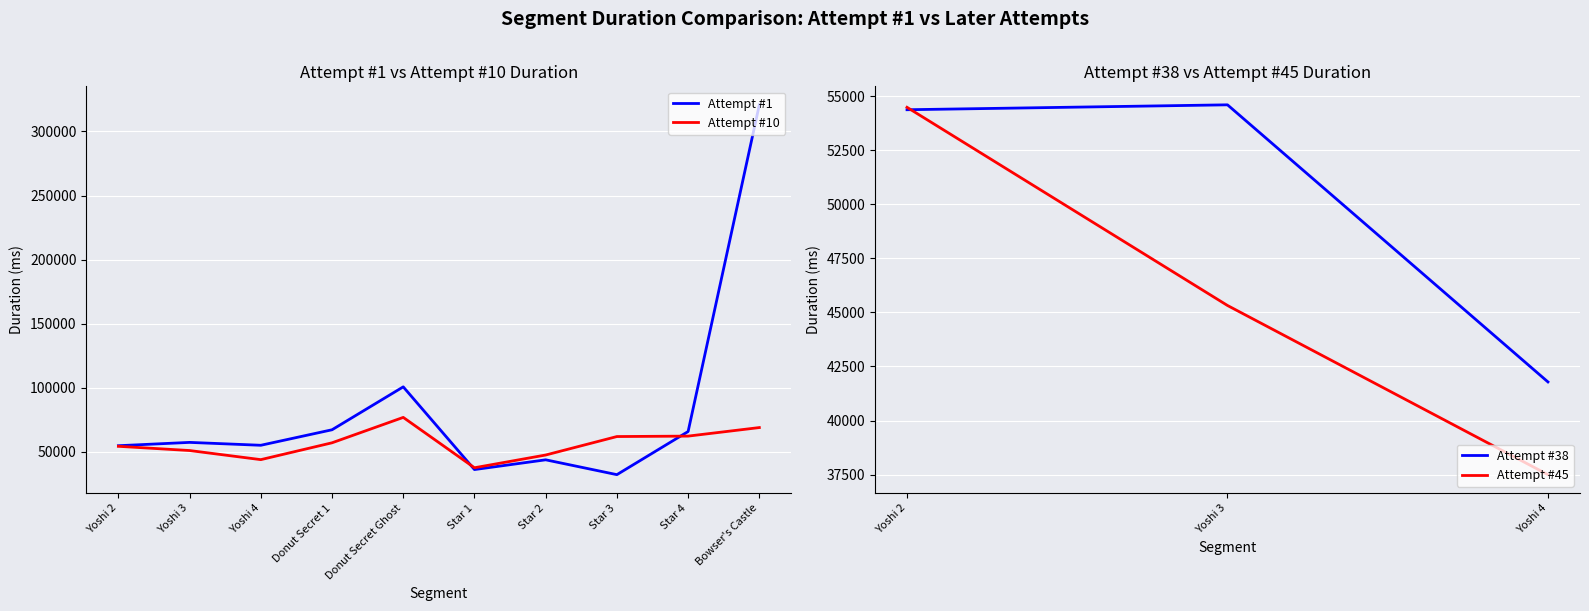

At which label does Attempt #1 reach its peak?

Bowser's Castle